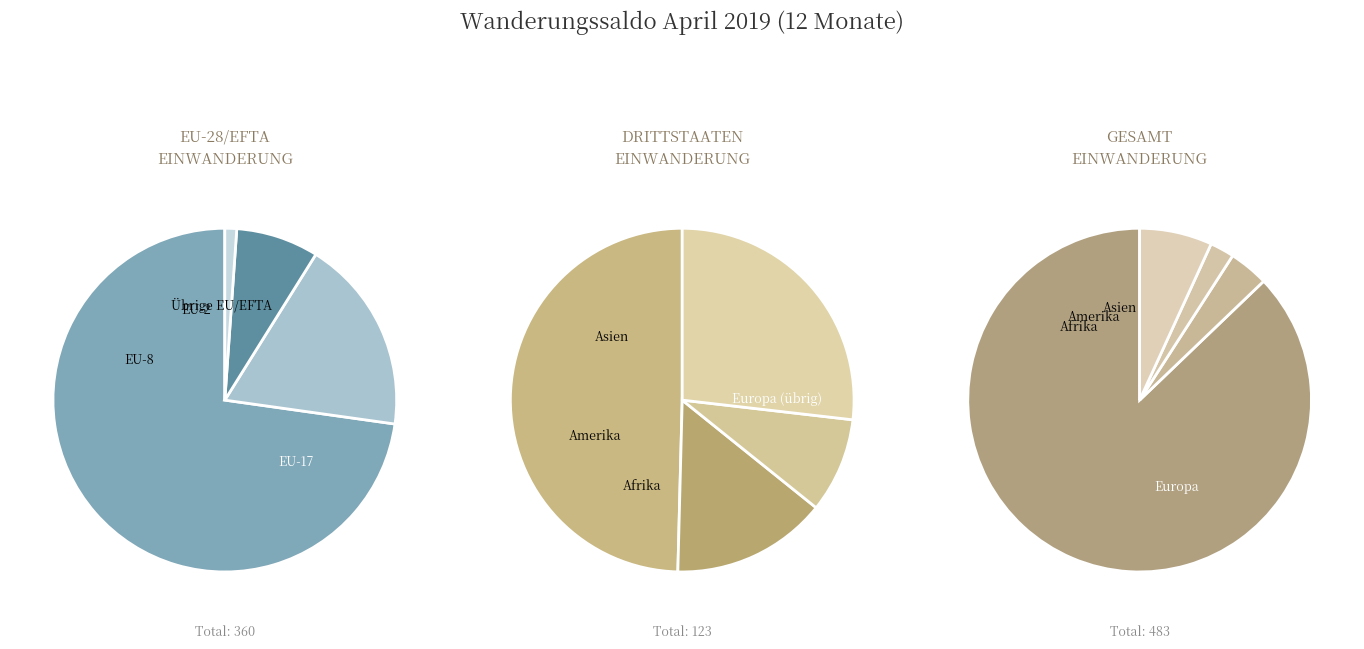

Which slice is the largest?

Europa